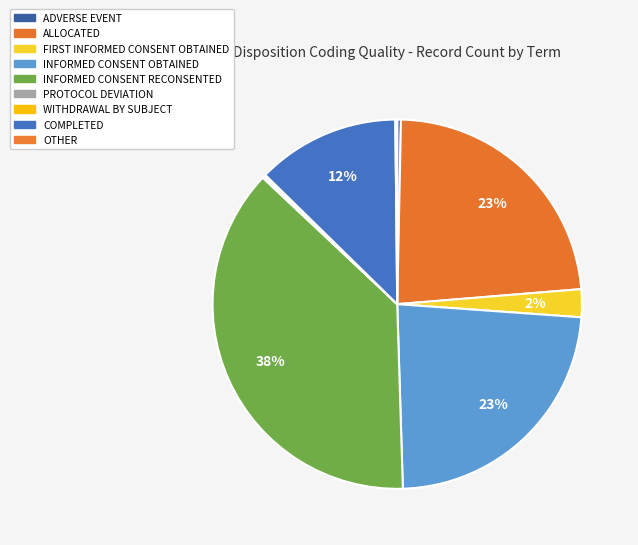

How many segments does this pie chart have?

9